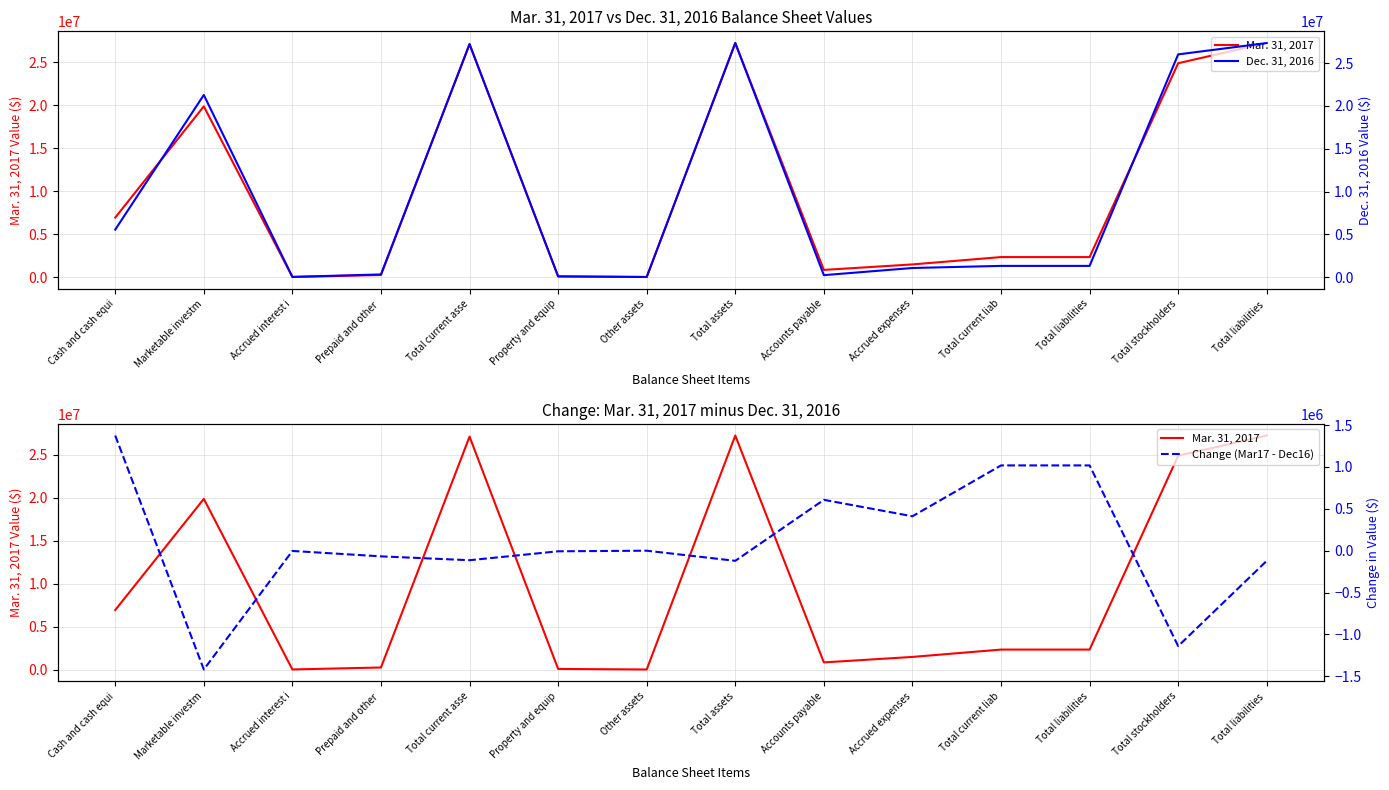

What is the sum of the Mar. 31, 2017 values at Prepaid and other  and Marketable investm?

20122588